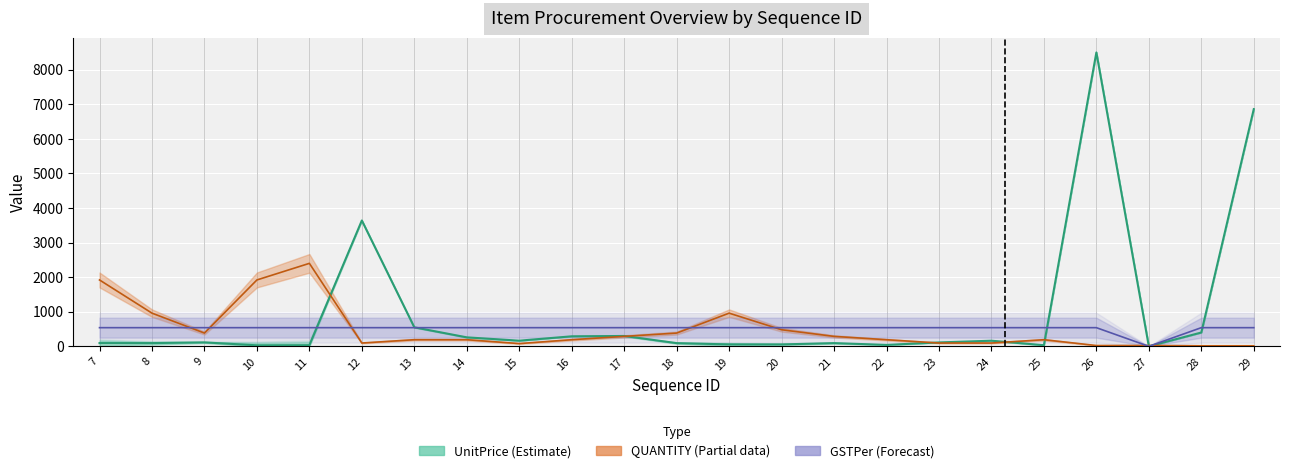

Reading left to right, list all the values displayed in this chart.

UnitPrice: 94	94	114	30	33	3640	550	260	164	290	300	93	56	56	93	42	113	163	33	8500	0	400	6860
QUANTITY: 1920	960	384	1920	2400	96	192	192	80	192	288	384	960	480	288	192	96	96	192	24	24	16	16
GSTPer: 540	540	540	540	540	540	540	540	540	540	540	540	540	540	540	540	540	540	540	540	0	540	540